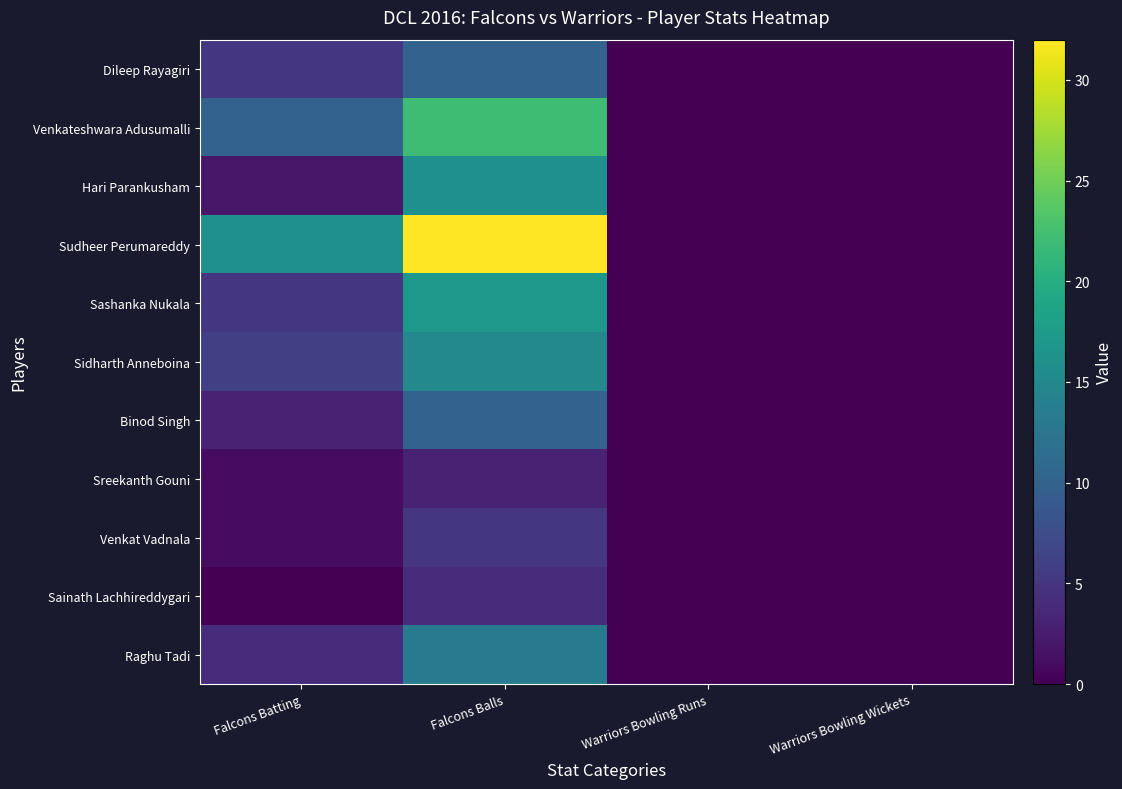

How many data points does each series have?

4